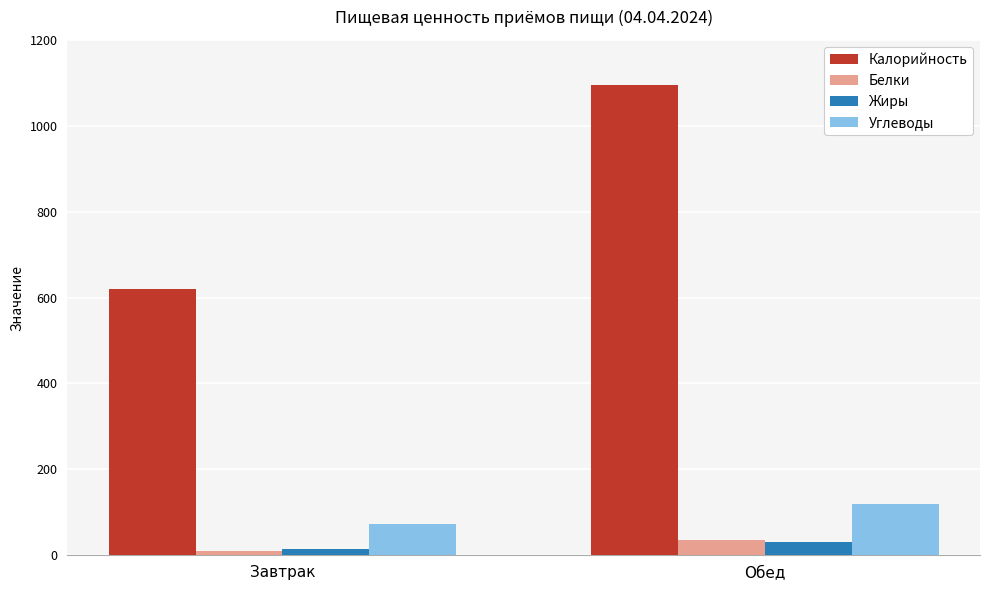

What is the minimum value shown in the chart?

9.2